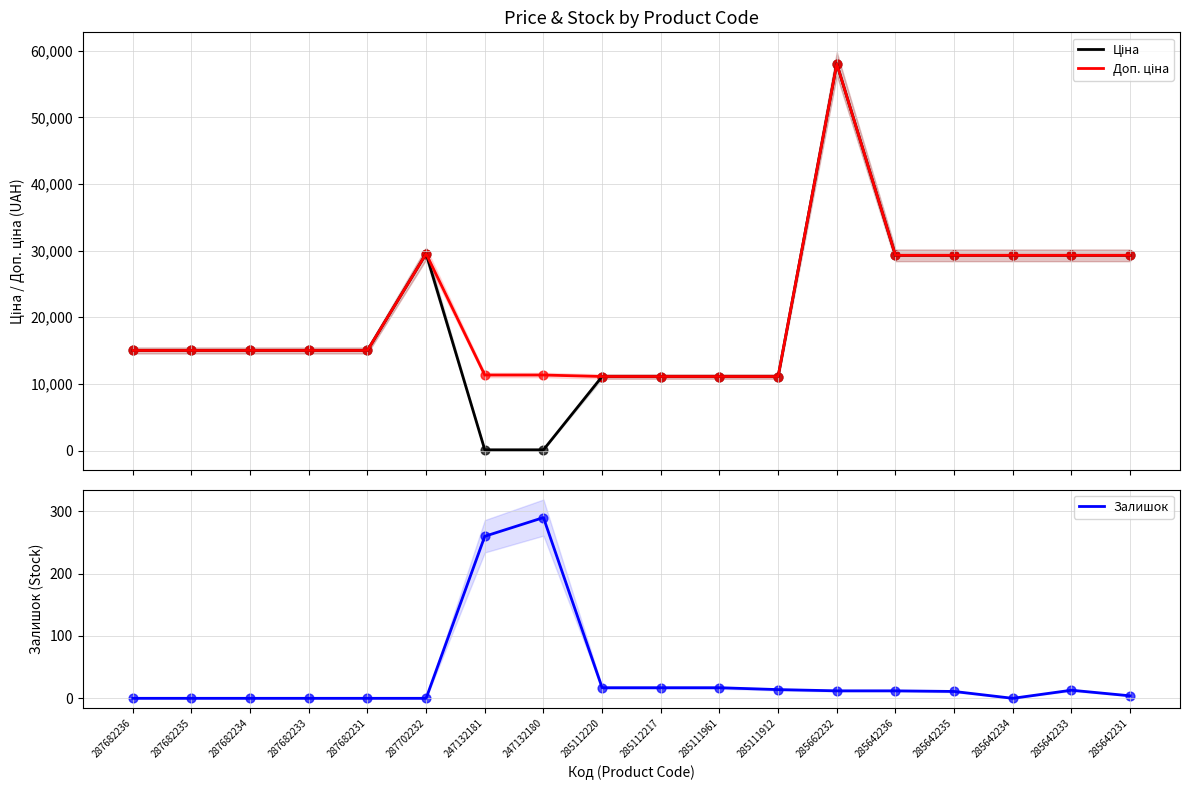

At which category is the sum across all series the highest?

285662232